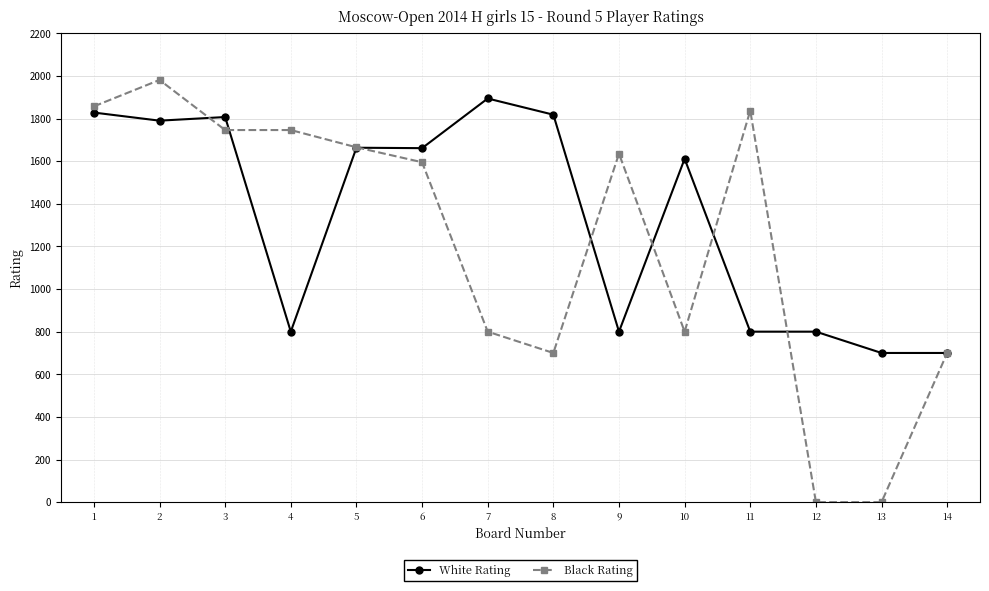

Is this an area chart (filled region under the line)?

No